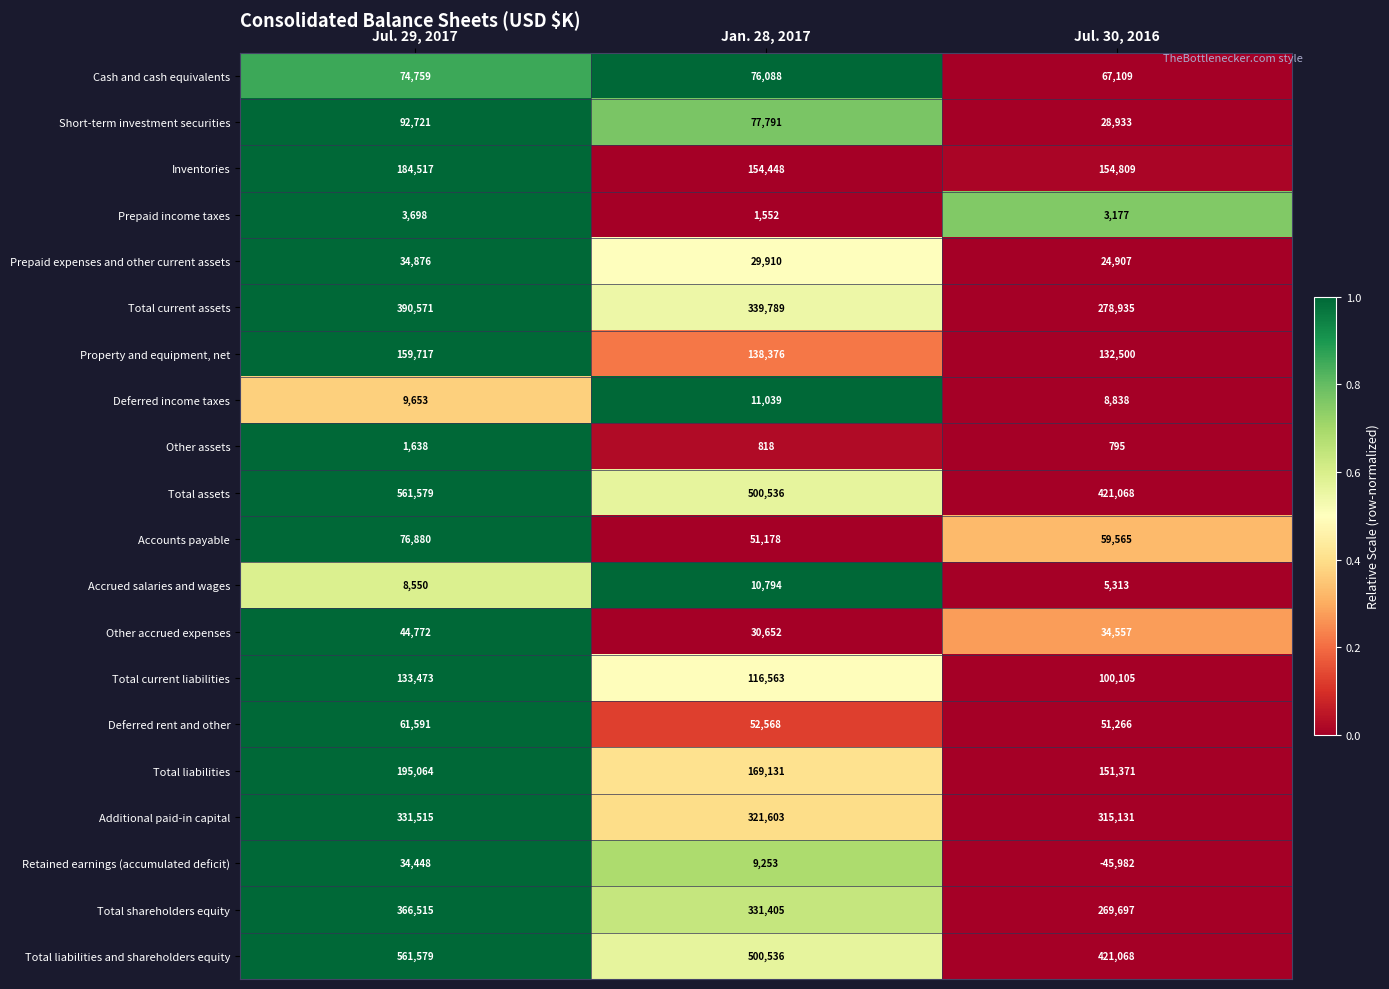

True or false: Accrued salaries and wages has a value of 2067 at Jul. 30, 2016.

False